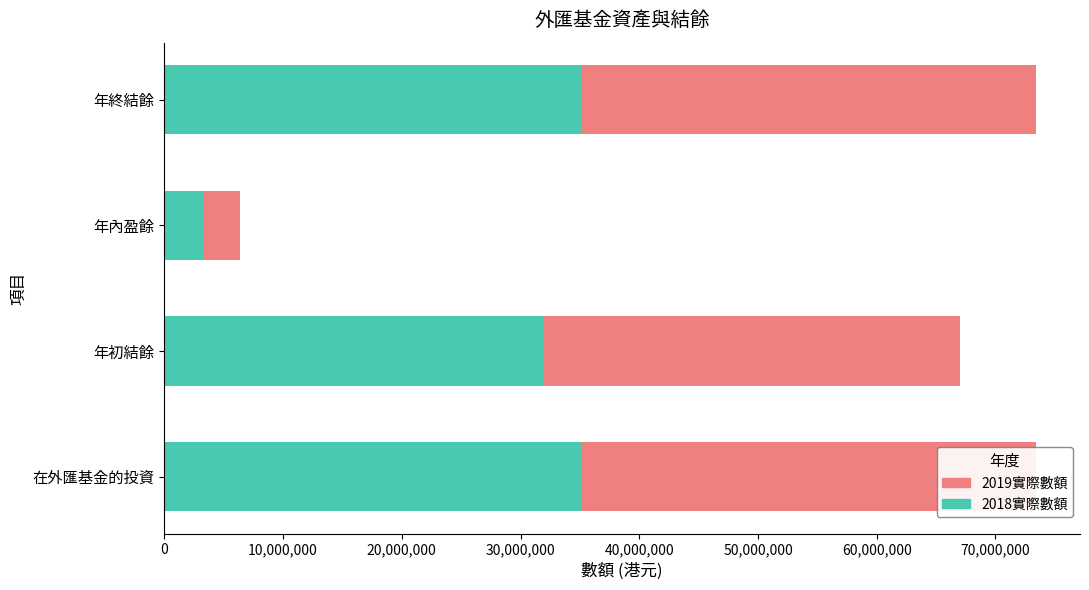

How many series are shown in this chart?

2